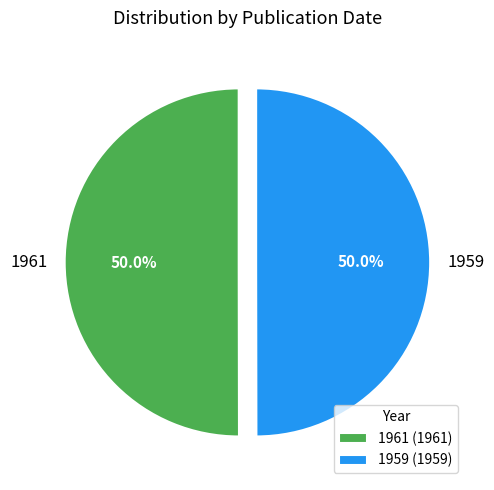

Approximately how many times larger is the value at 1961 compared to 1959?

1.0